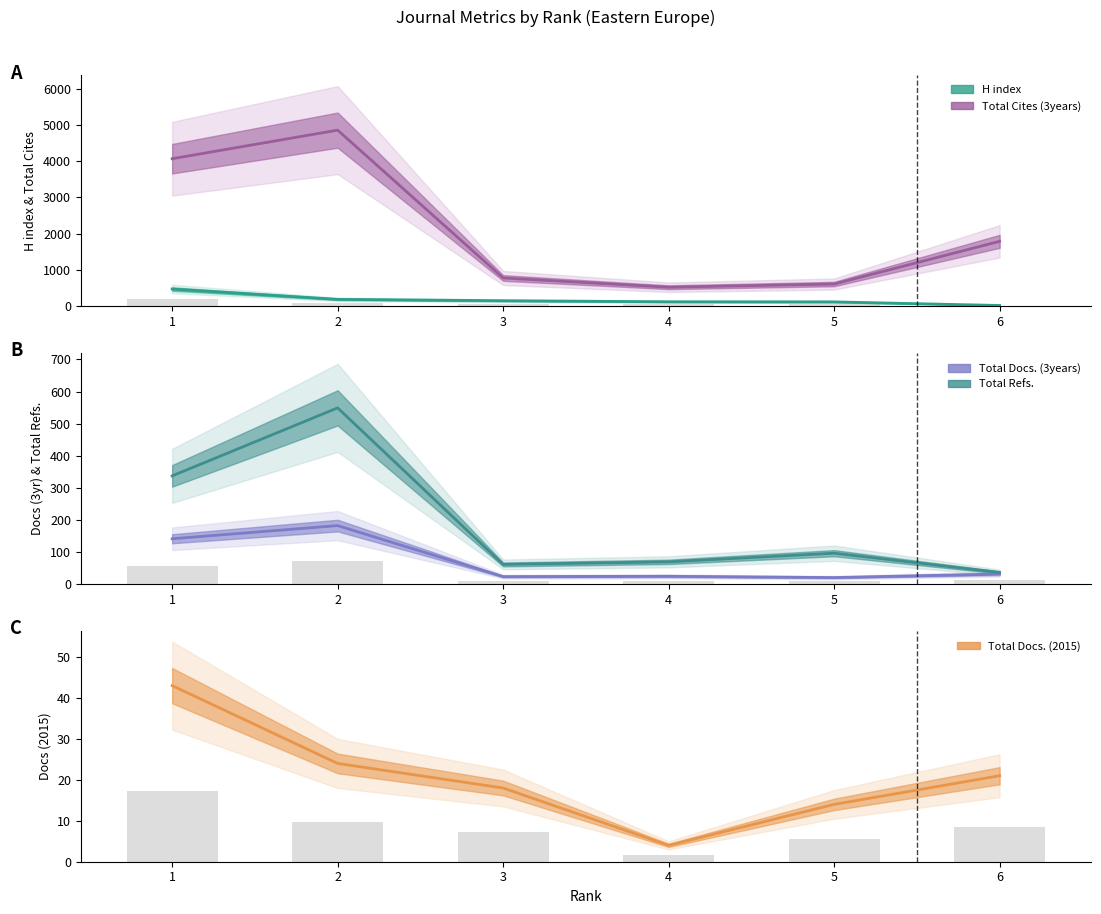

What are all the series names shown in the legend?

H index, Total Cites (3years), Total Docs. (3years), Total Refs., Total Docs. (2015)